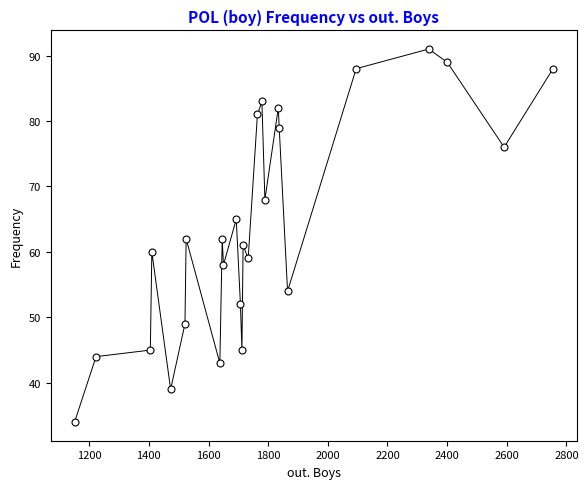

What is the range of X values (max minus min)?

1604